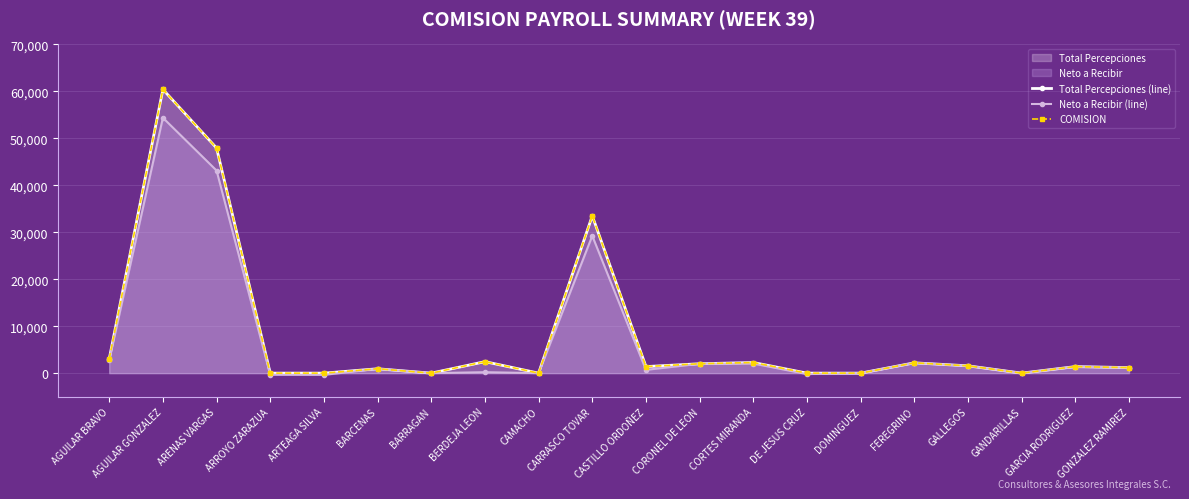

How many lines are shown in the chart?

3